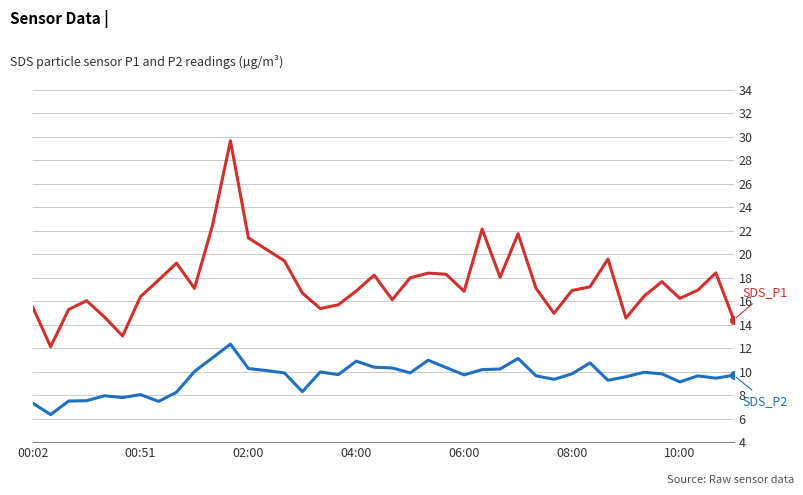

What is the maximum value shown in the chart?

29.7